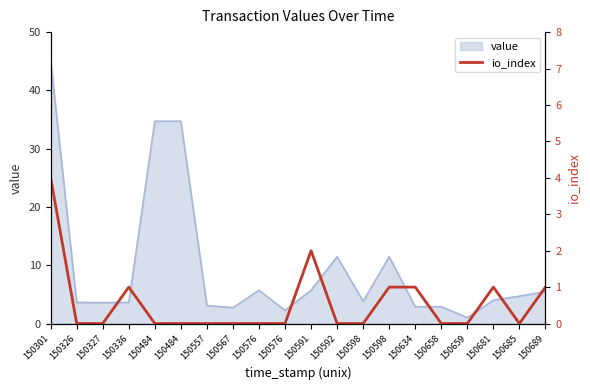

True or false: the data shows 1 at 150689.

True